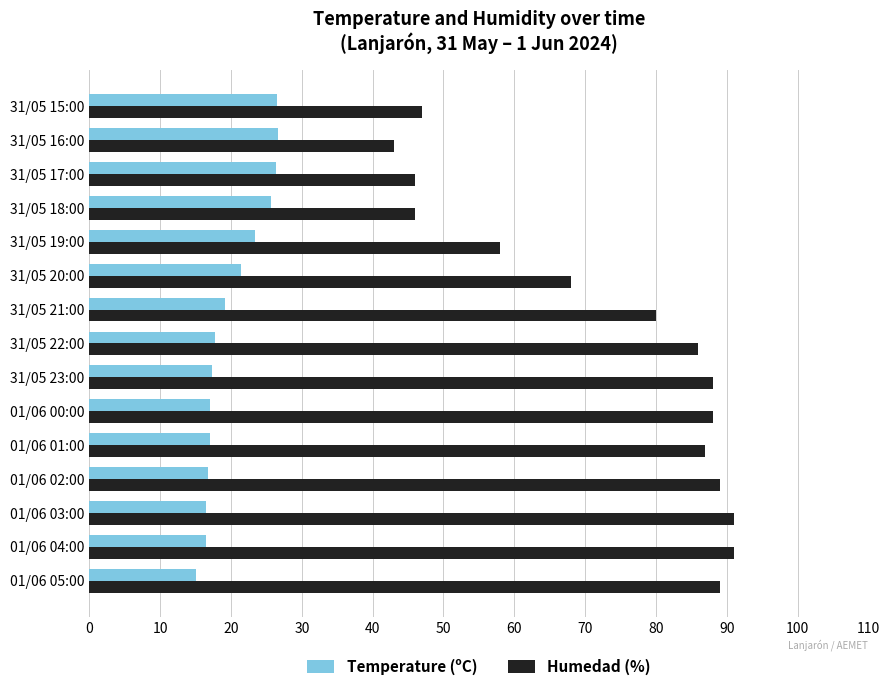

What is the sum of the Temperature (ºC) values at 31/05 20:00 and 31/05 16:00?

48.0